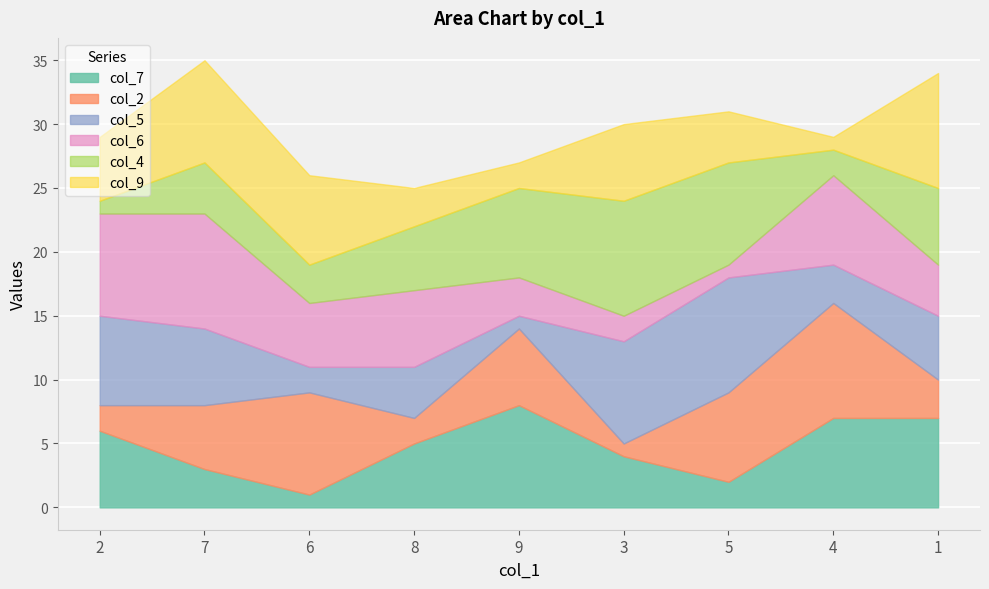

Is the value of col_6 at 6 greater than the value of col_4 at 7?

Yes